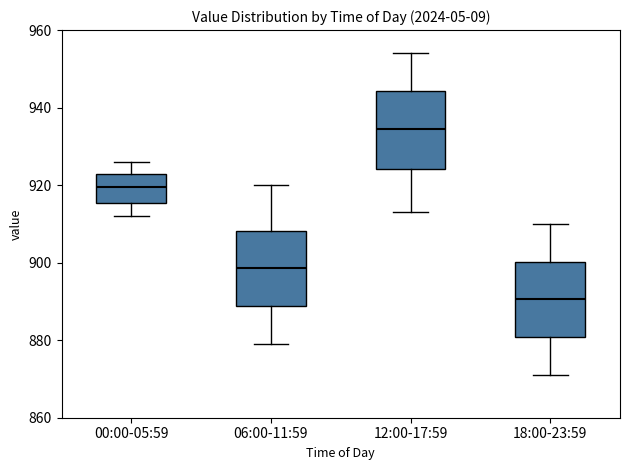

Which box's median line is the lowest?

18:00-23:59